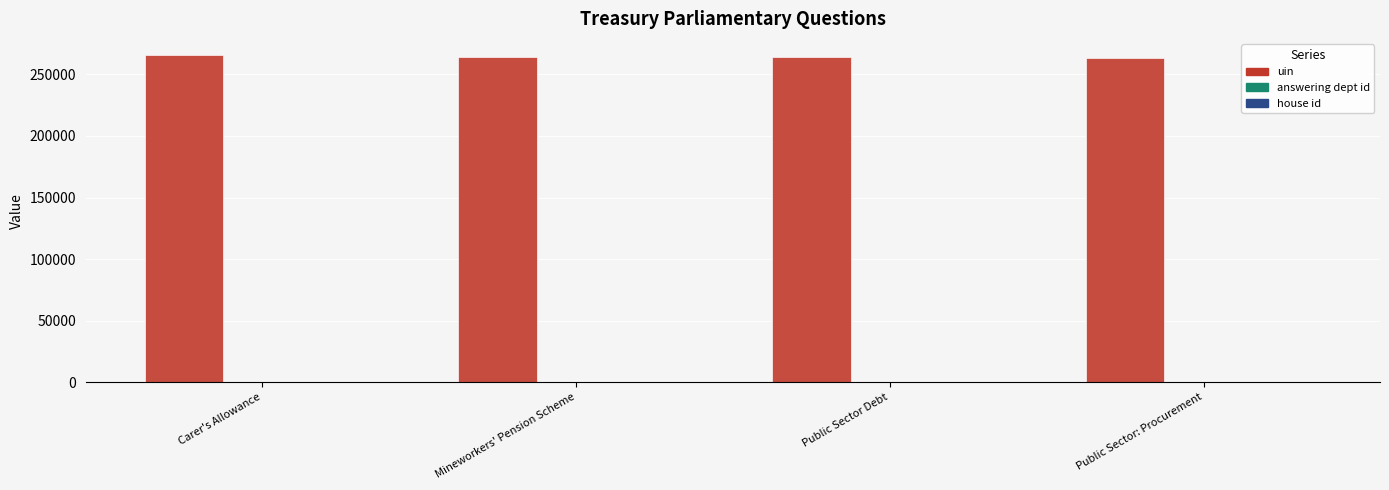

The value of uin at Public Sector Debt is 393614. True or false?

False